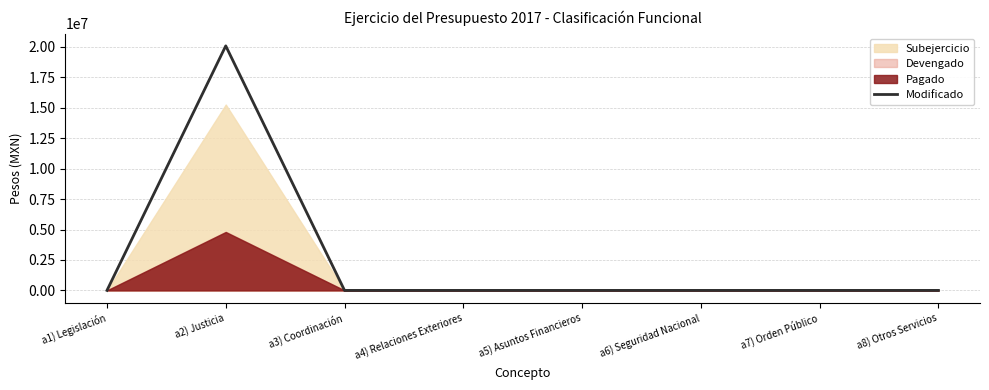

Rank the categories by value from lowest to highest.

a1) Legislación, a3) Coordinación, a4) Relaciones Exteriores, a5) Asuntos Financieros, a6) Seguridad Nacional, a7) Orden Público, a8) Otros Servicios, a2) Justicia